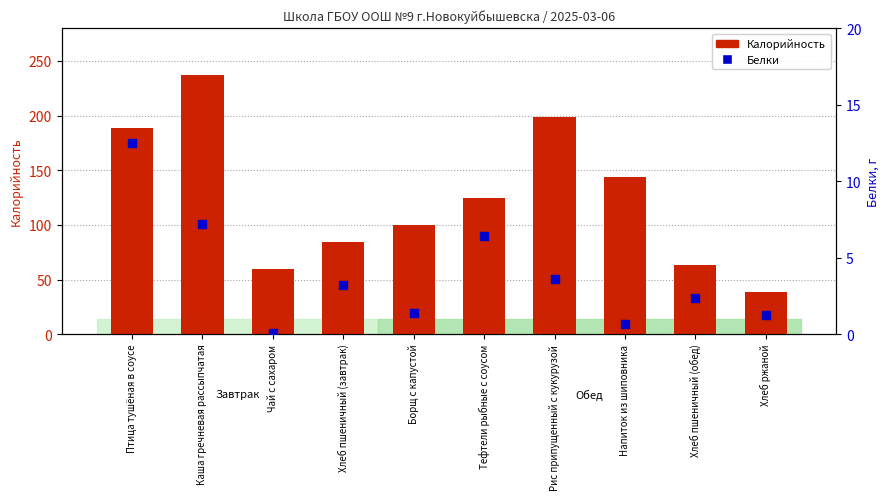

Which series has the largest Y range (max minus min)?

Калорийность